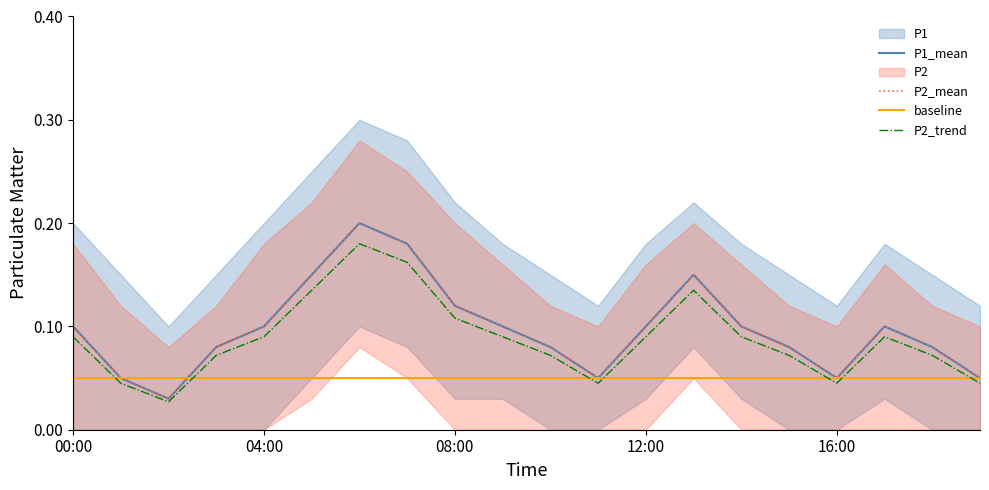

At how many categories does at least one series exceed 0?

20